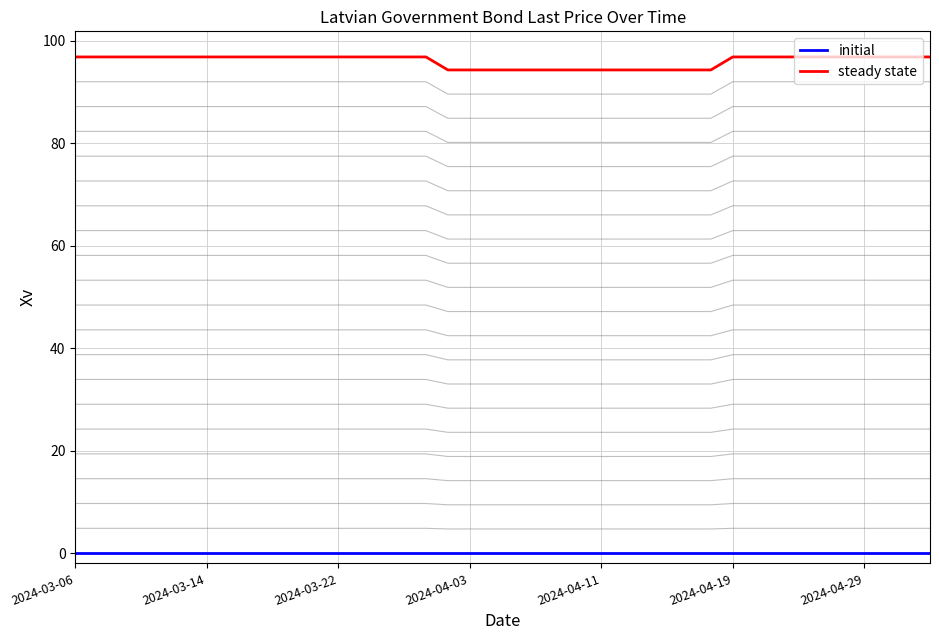

True or false: steady state and initial intersect in this chart.

False